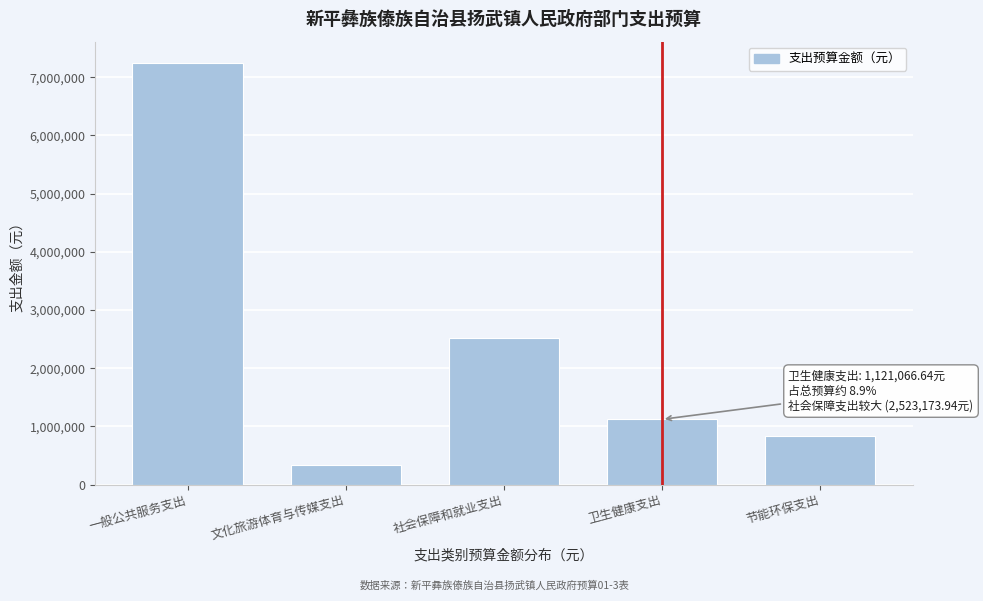

Reading right to left, transcribe all the data shown in this chart.

826688.2	1121066.6	2523173.9	339073.2	7249480.0